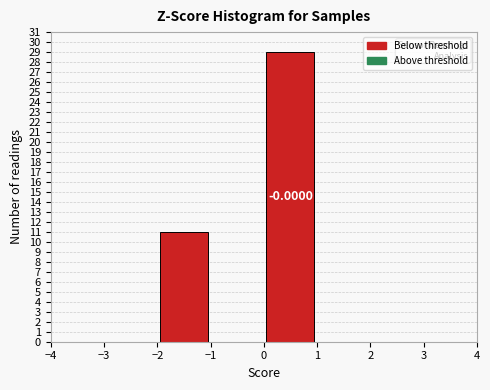

Over which range of the x-axis is the bar tallest?

0 to 1